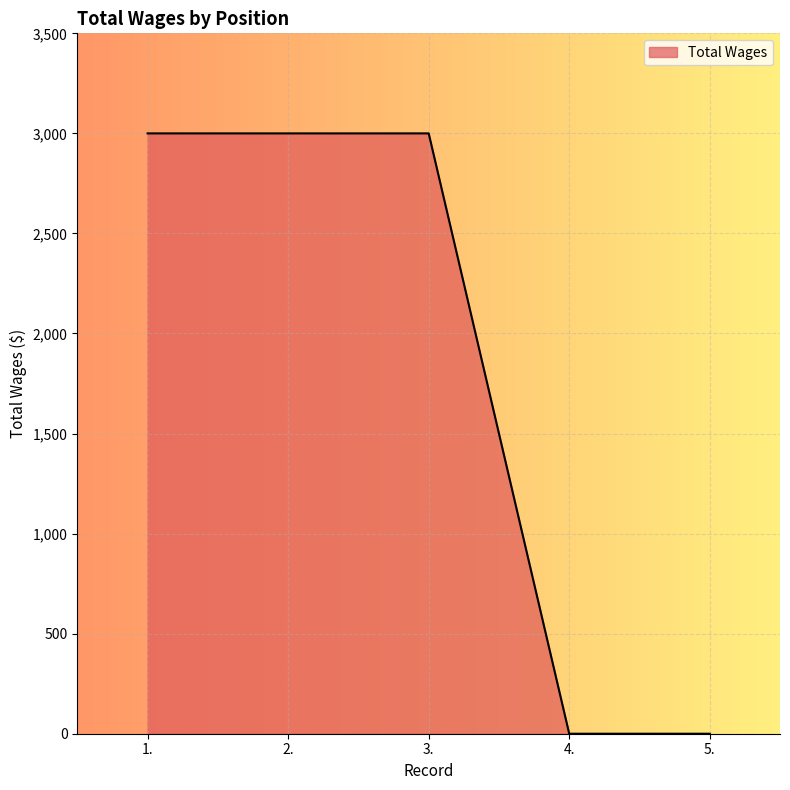

What is the maximum value shown in the chart?

3000